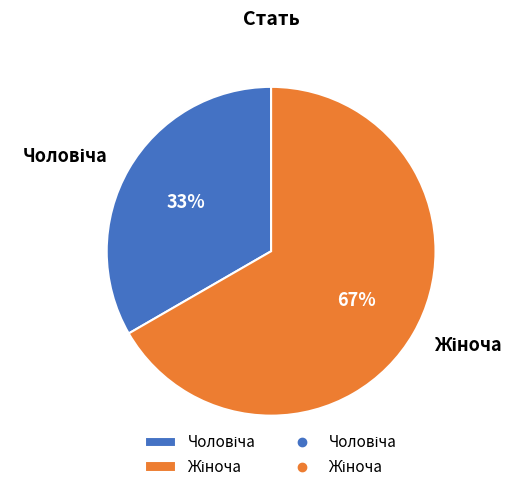

How many slices are in this pie chart?

2